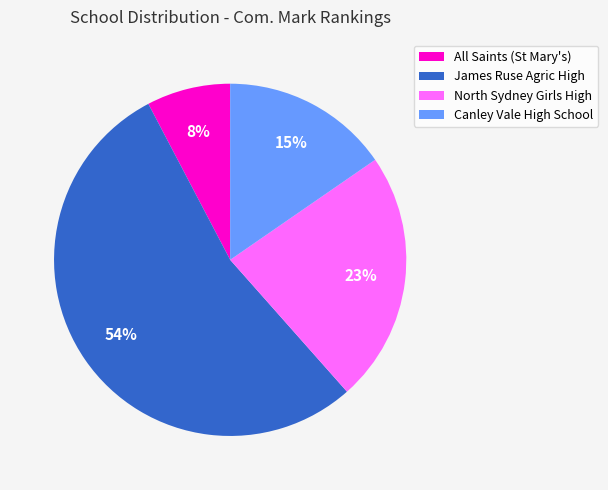

Between North Sydney Girls High and James Ruse Agric High, which is larger?

James Ruse Agric High